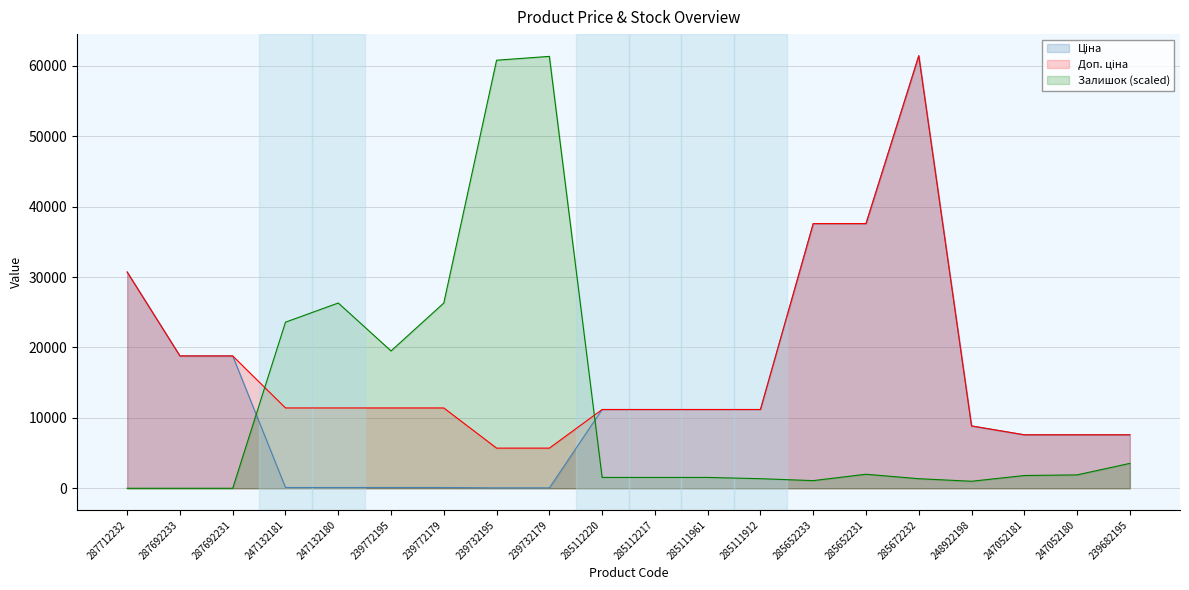

Between 239772179 and 239732179, which is larger?

239772179